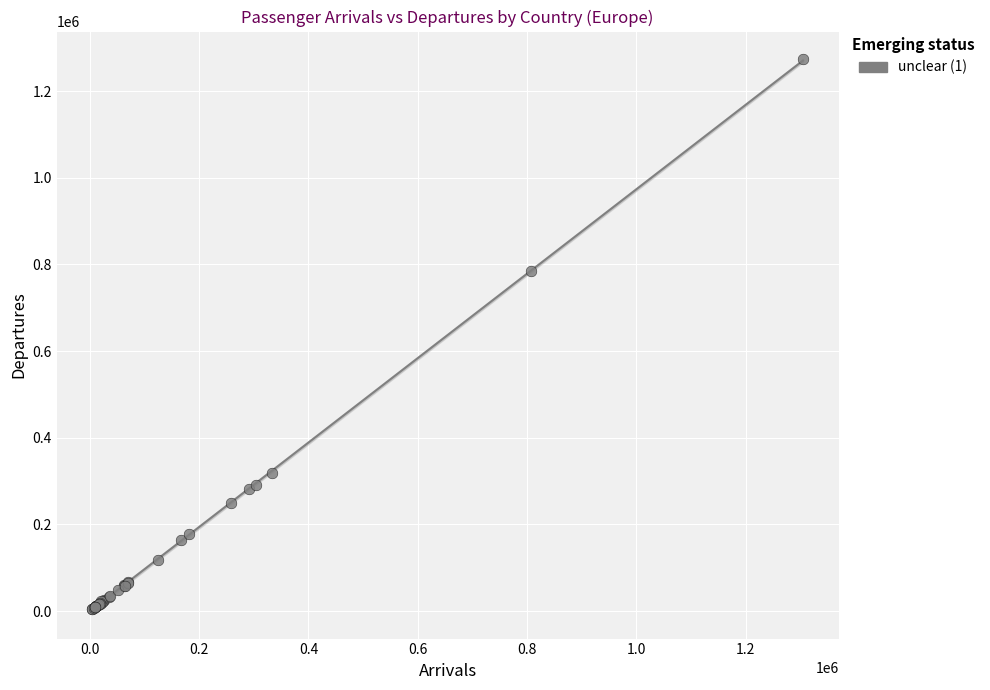

What Y value in the scatter plot is closest to 639101?

785337